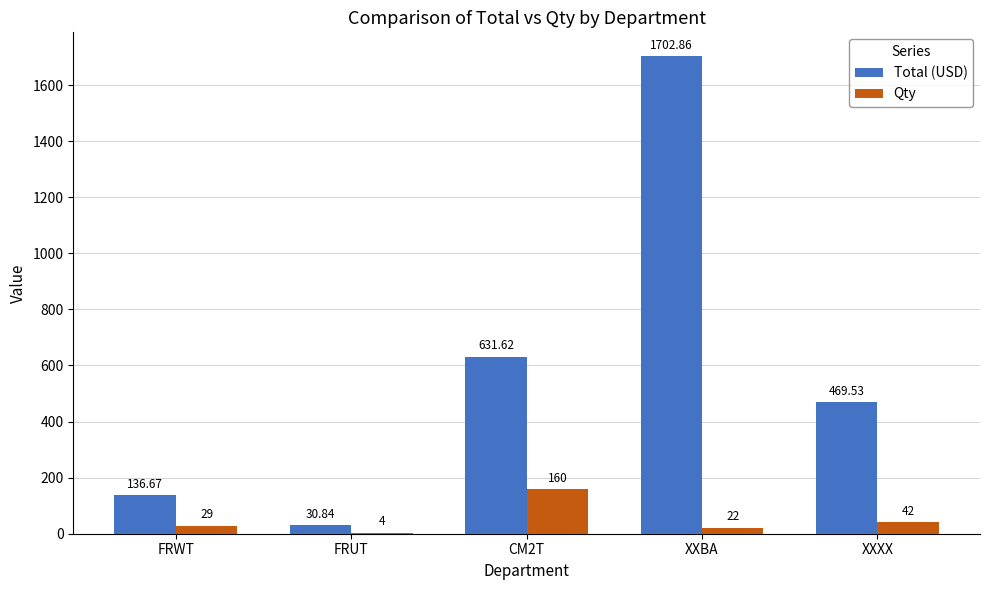

Where does the Total (USD) series first go above 469?

CM2T